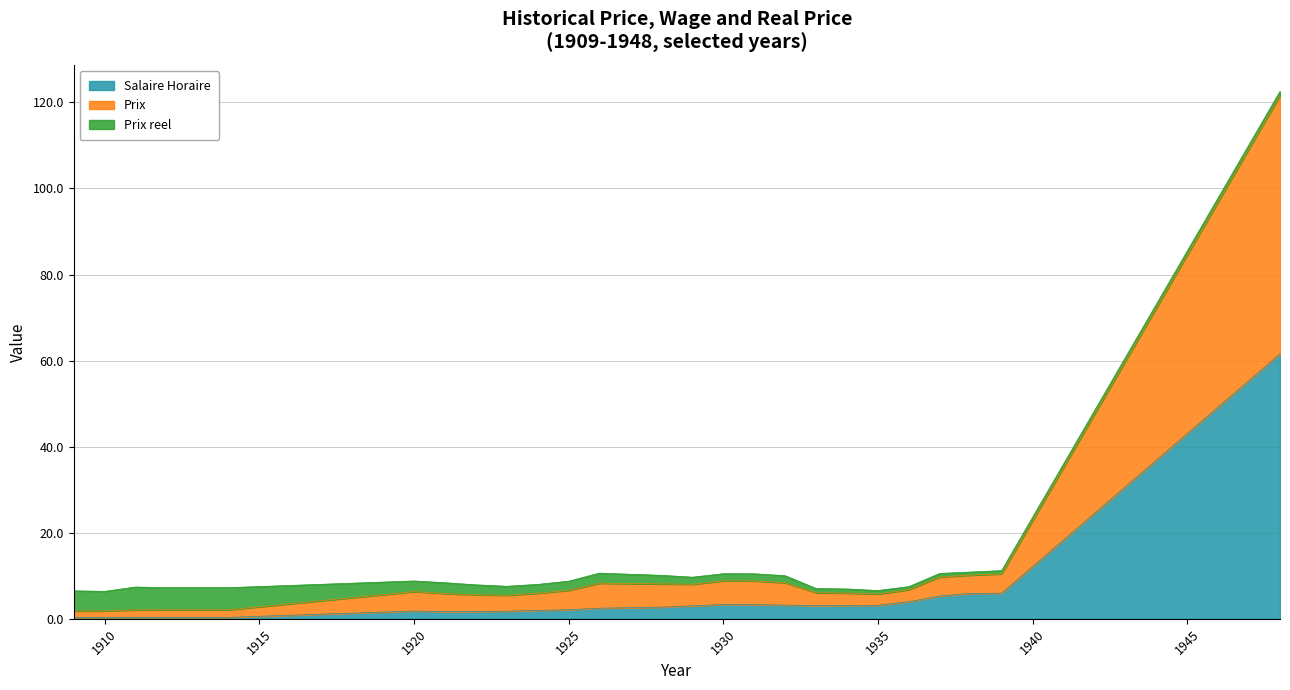

At which category is the sum across all series the highest?

1948